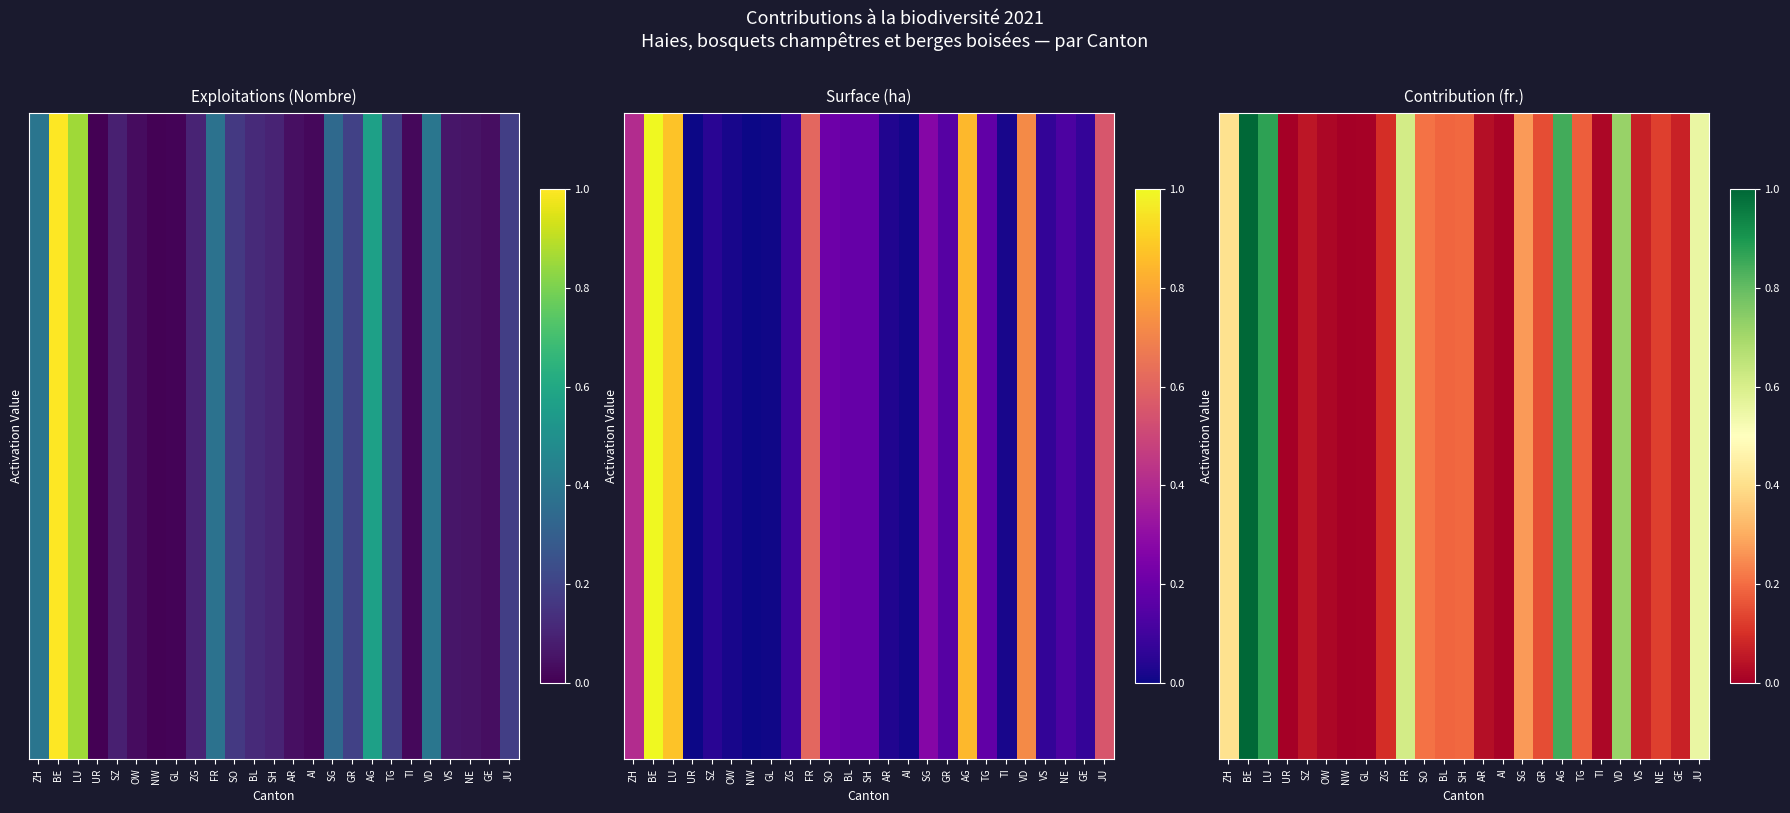

Which label corresponds to the largest value in the chart?

BE